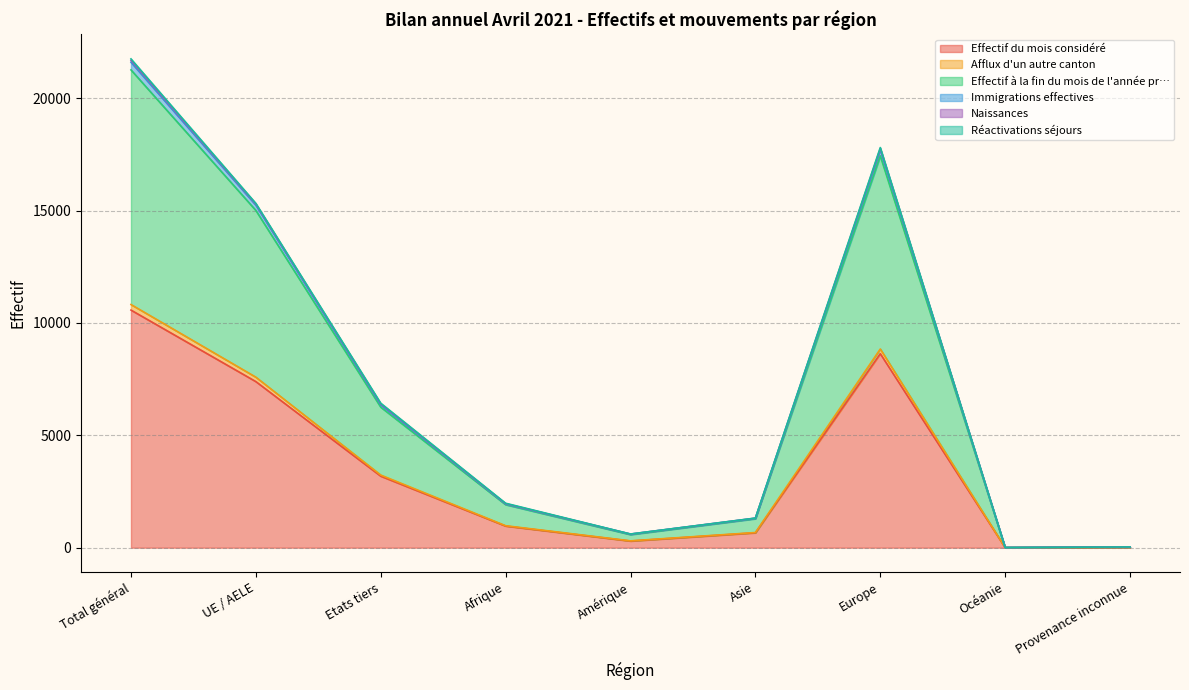

At which category is the sum across all series the highest?

Total général